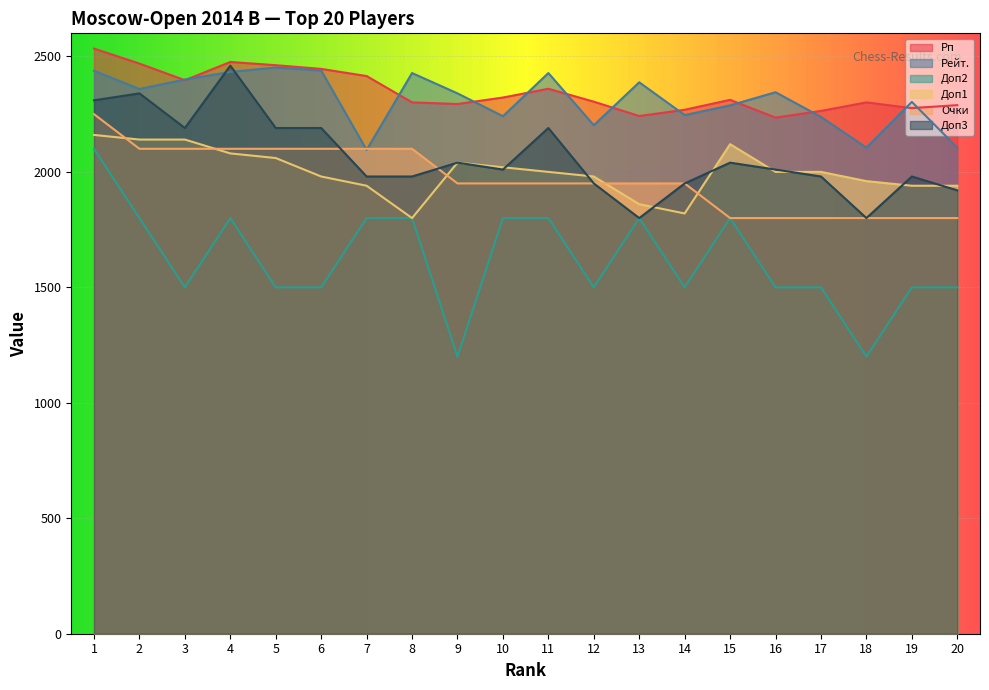

Which series changed the most between 7 and 10?

Очки